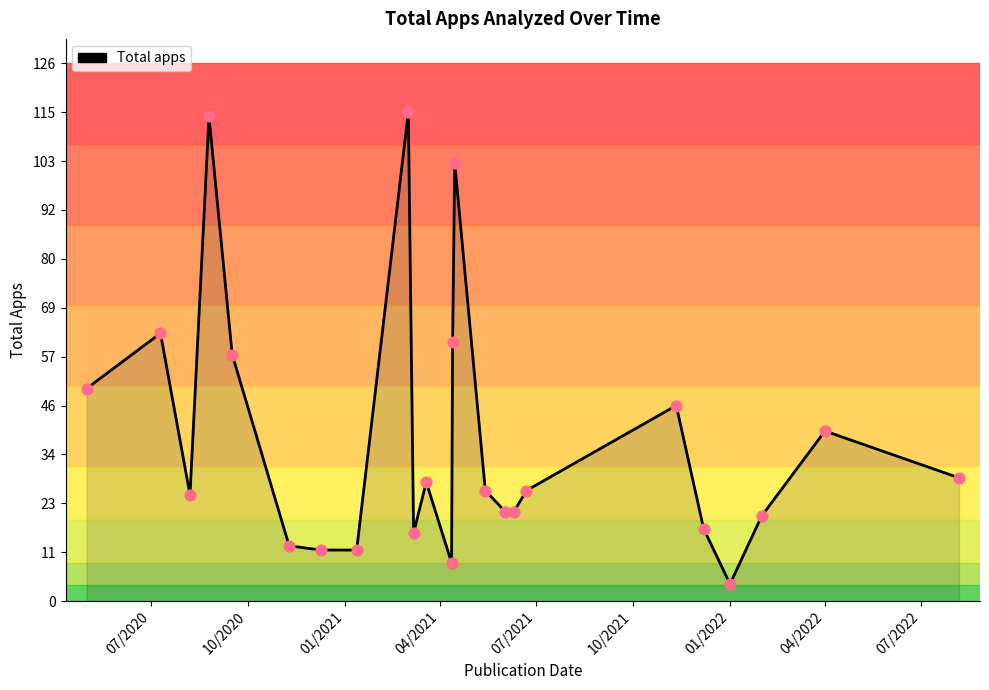

What is the smallest value displayed?

4